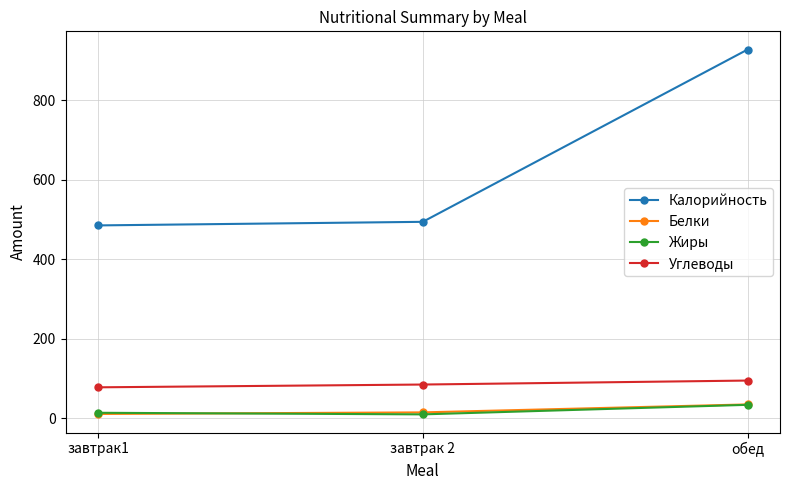

What is the difference between the highest and lowest values at завтрак1?

474